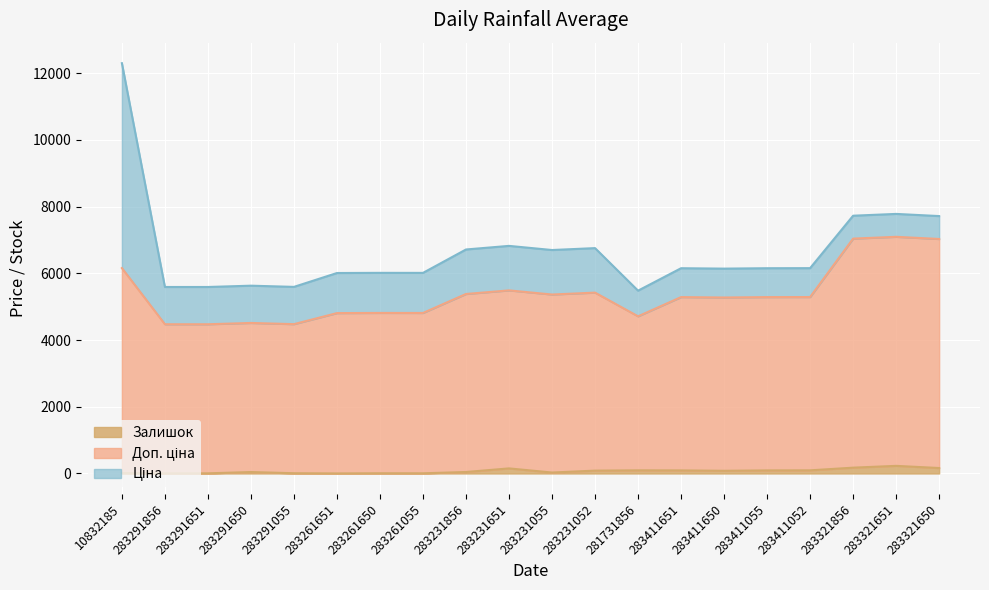

At which category does Доп. ціна reach its first local valley?

283291055